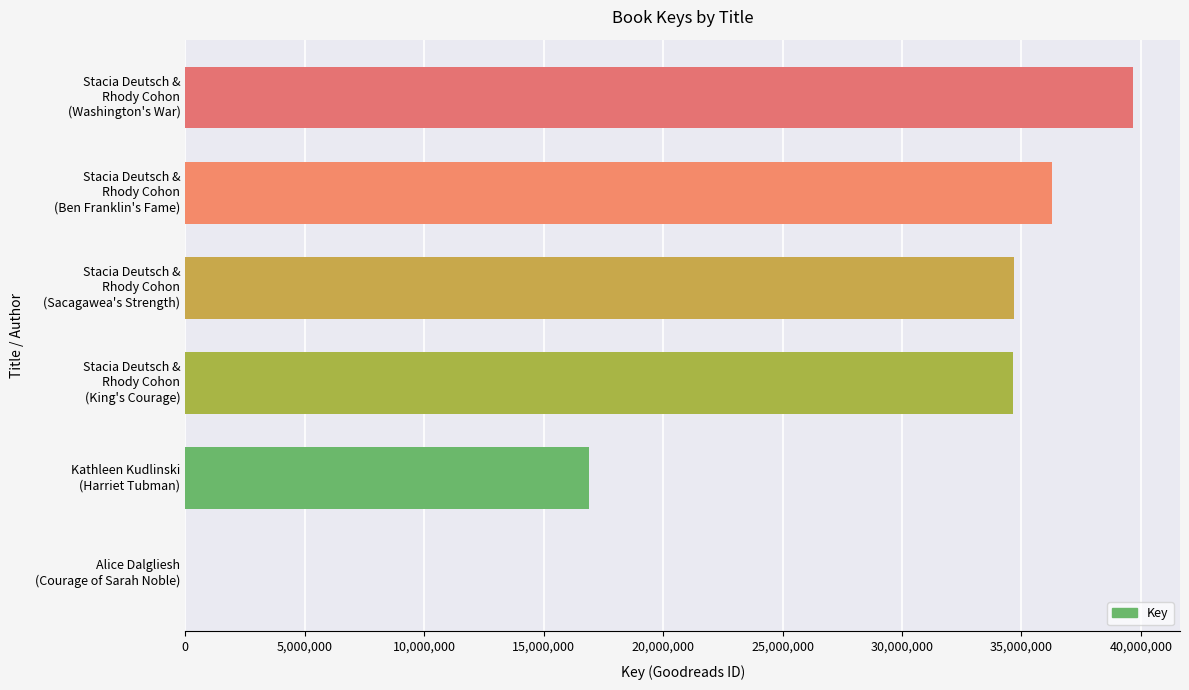

What is the maximum value shown in the chart?

39653400